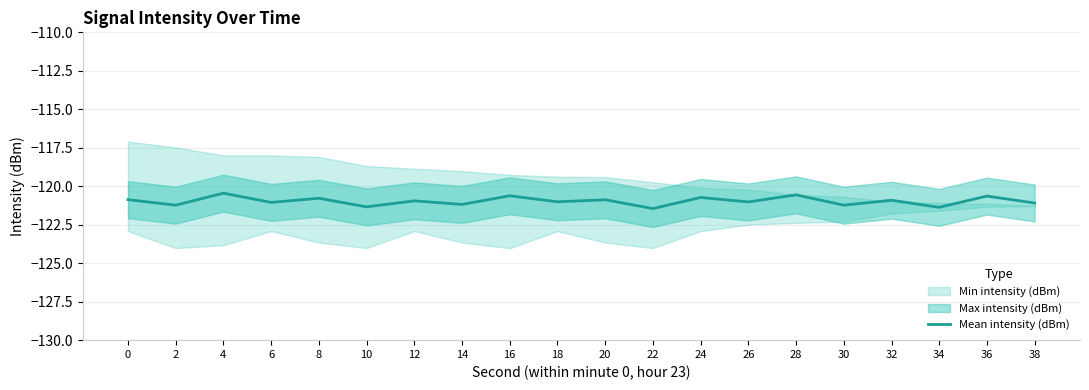

Between 30 and 14, which is larger?

14